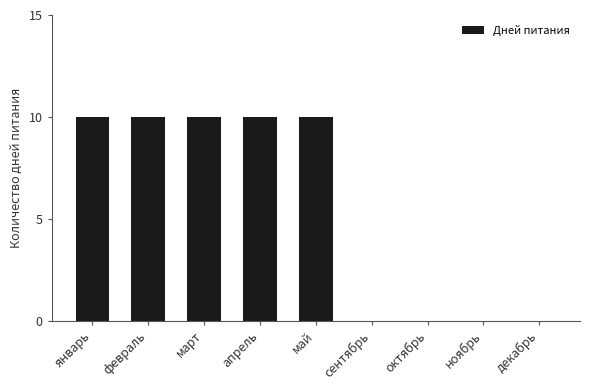

What is the sum of all values?

50